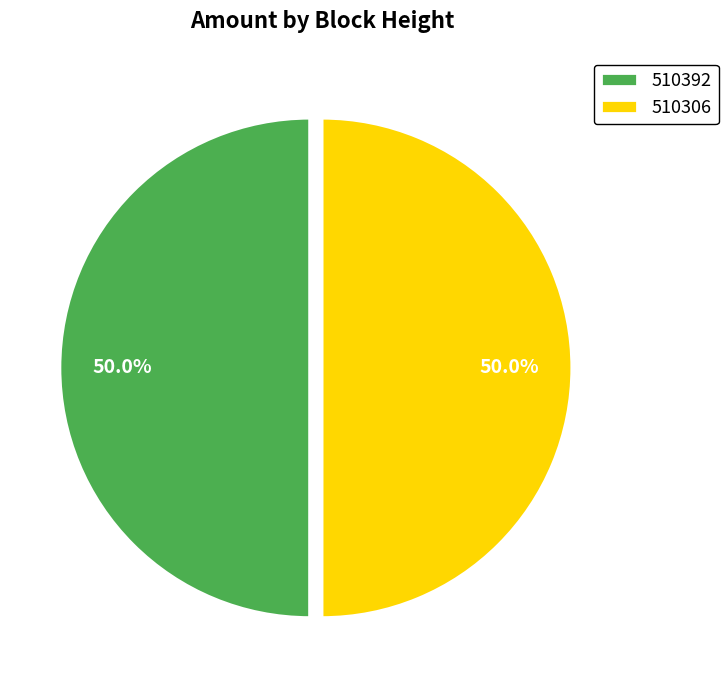

What percentage is the 510392 slice, to the nearest percent?

50%